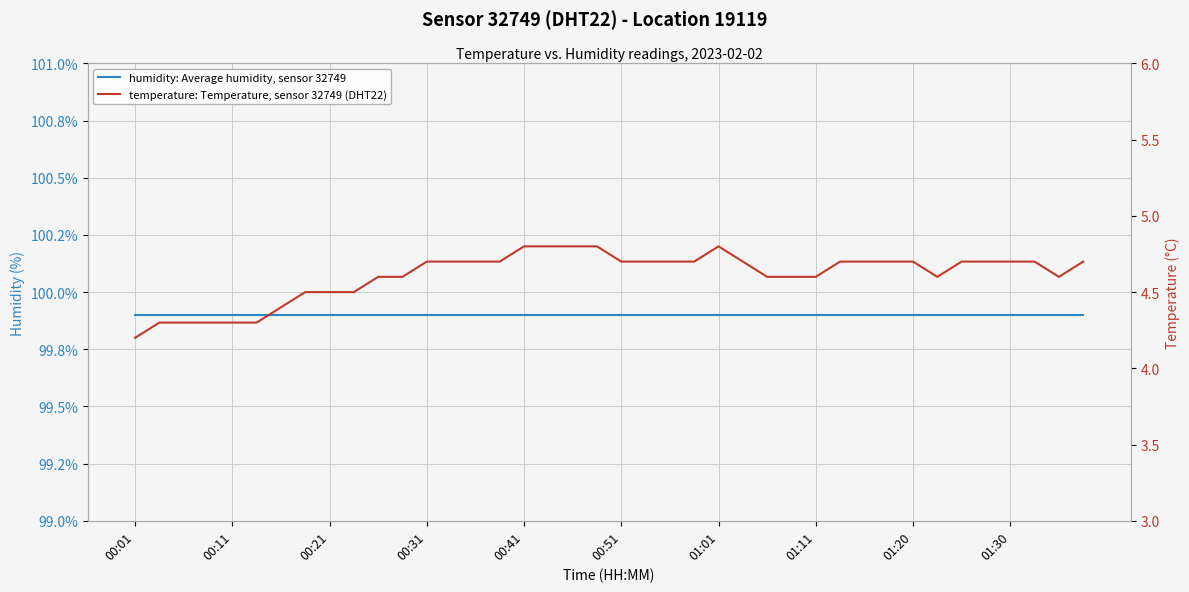

True or false: temperature: Temperature, sensor 32749 (DHT22) and humidity: Average humidity, sensor 32749 cross at least once.

False